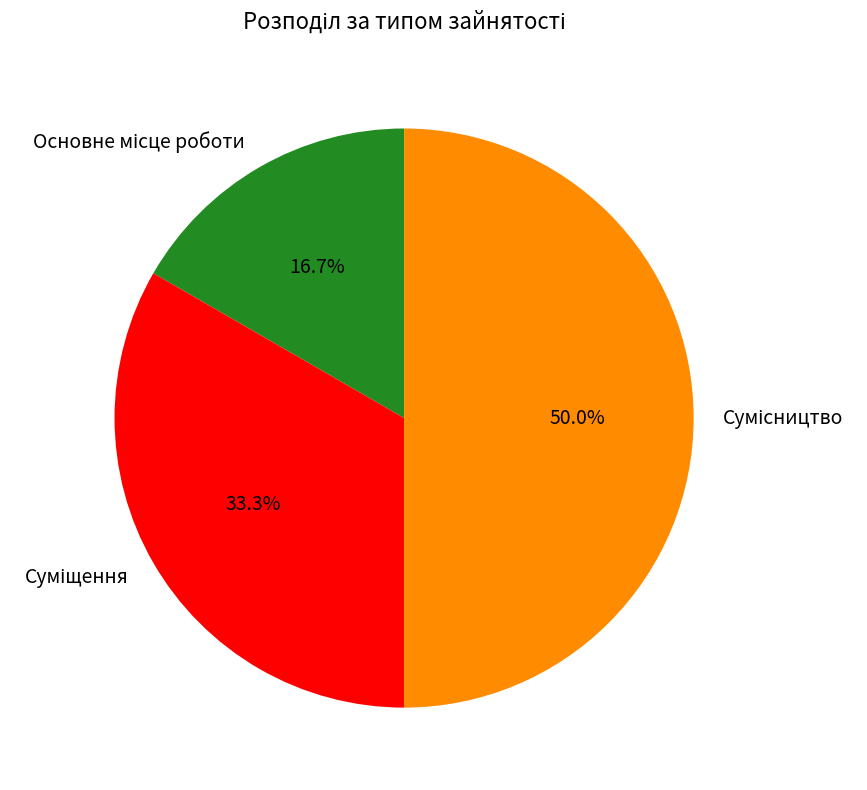

Count the number of slices in the pie.

3